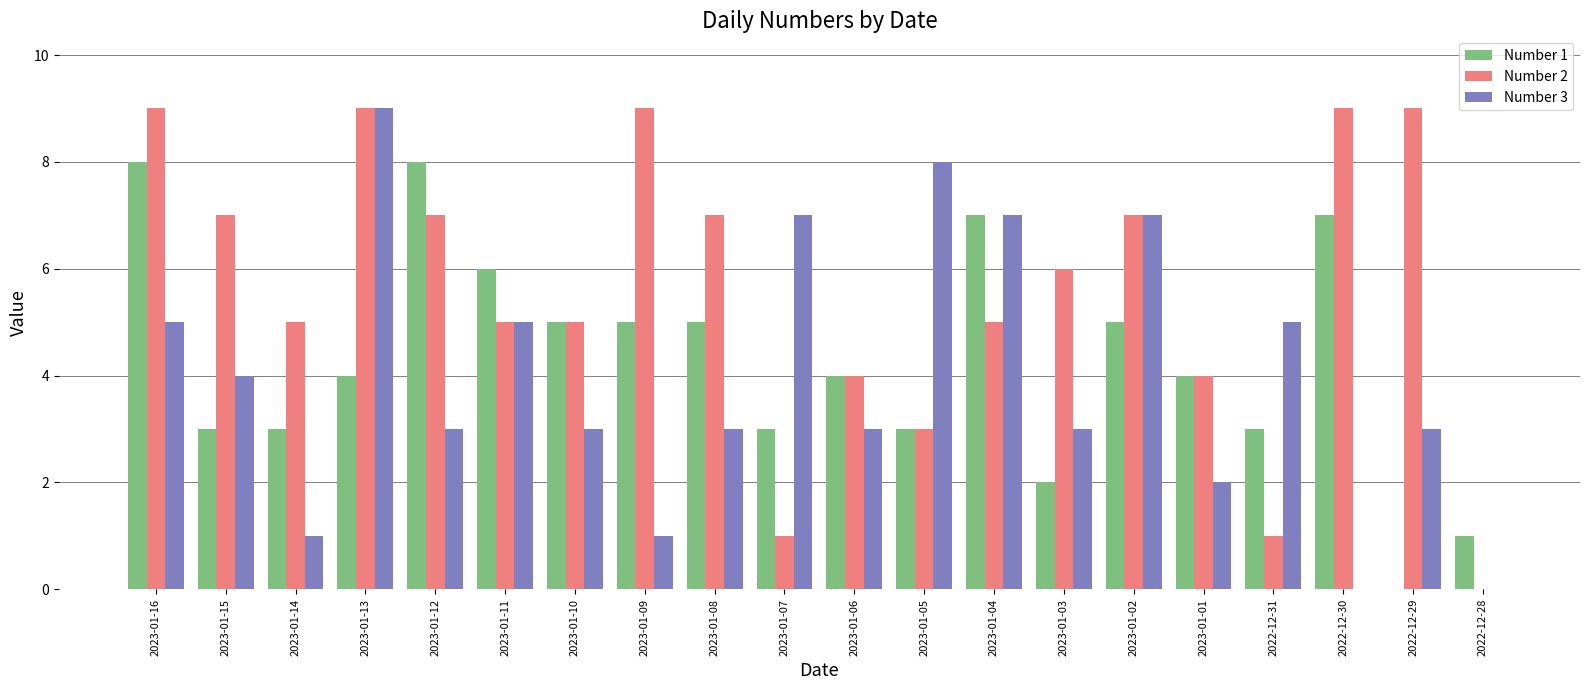

Which series has the largest total across all categories?

Number 2